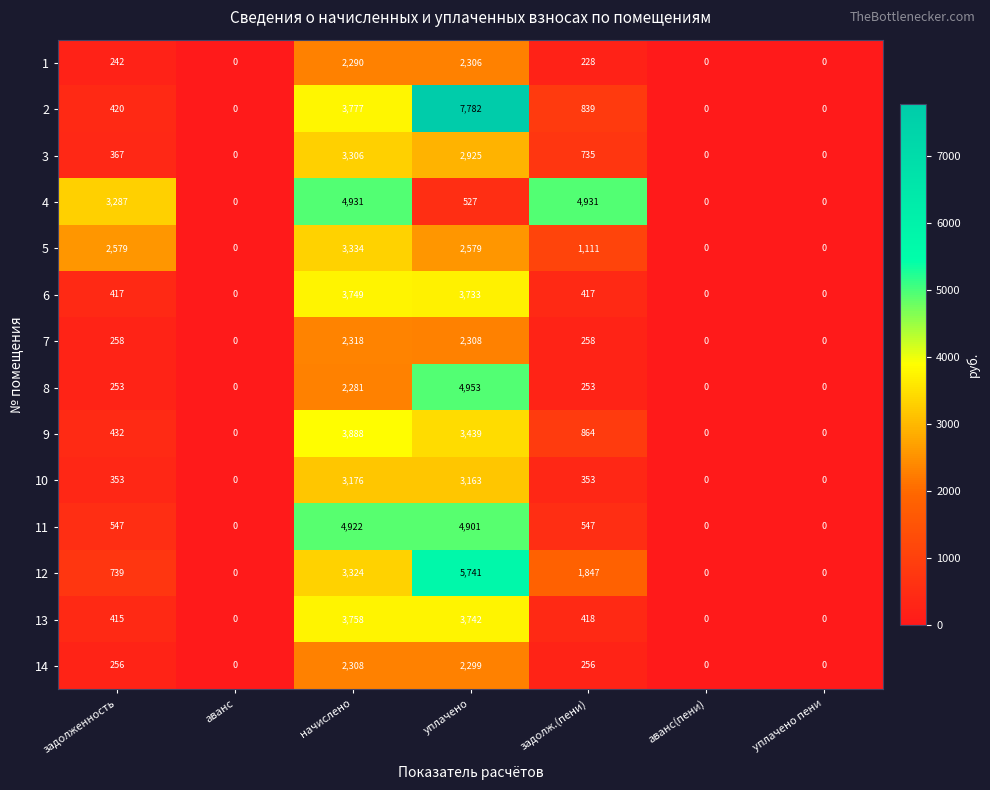

The 10 series shows 0 at аванс(пени). True or false?

True